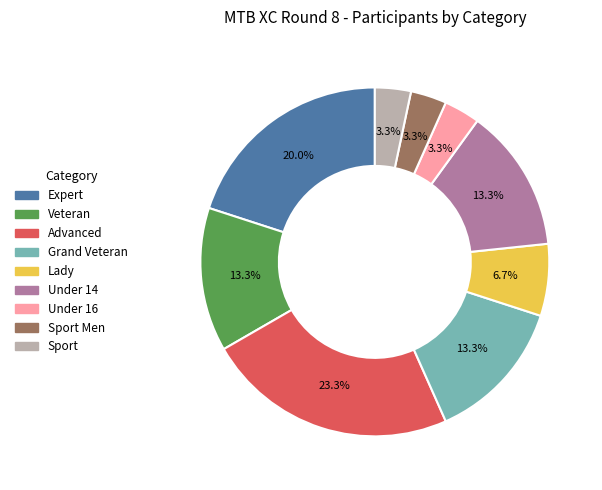

Does any single category account for the majority?

No